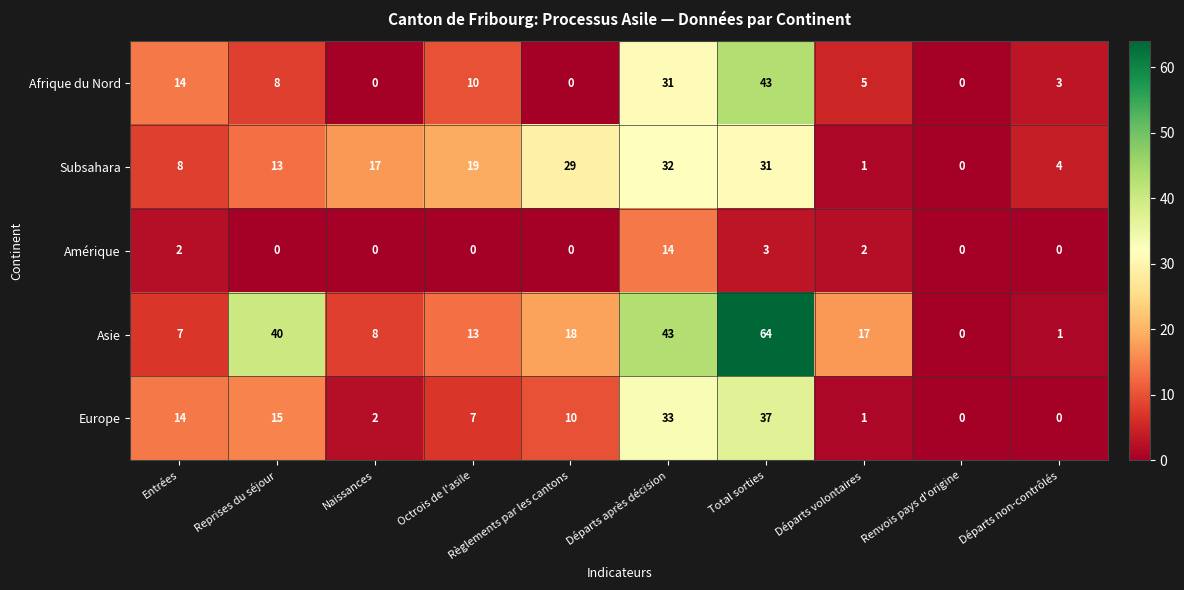

Which category has the highest value across all series?

Total sorties